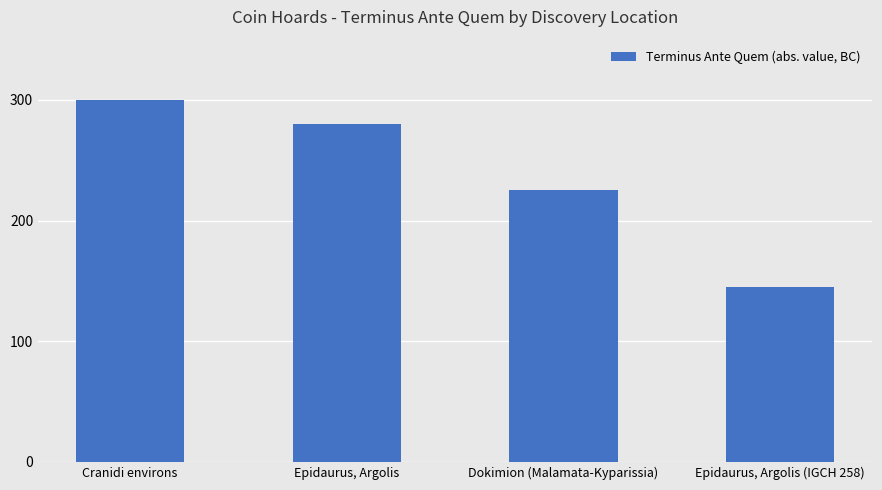

At which label does the data first exceed 280?

Cranidi environs